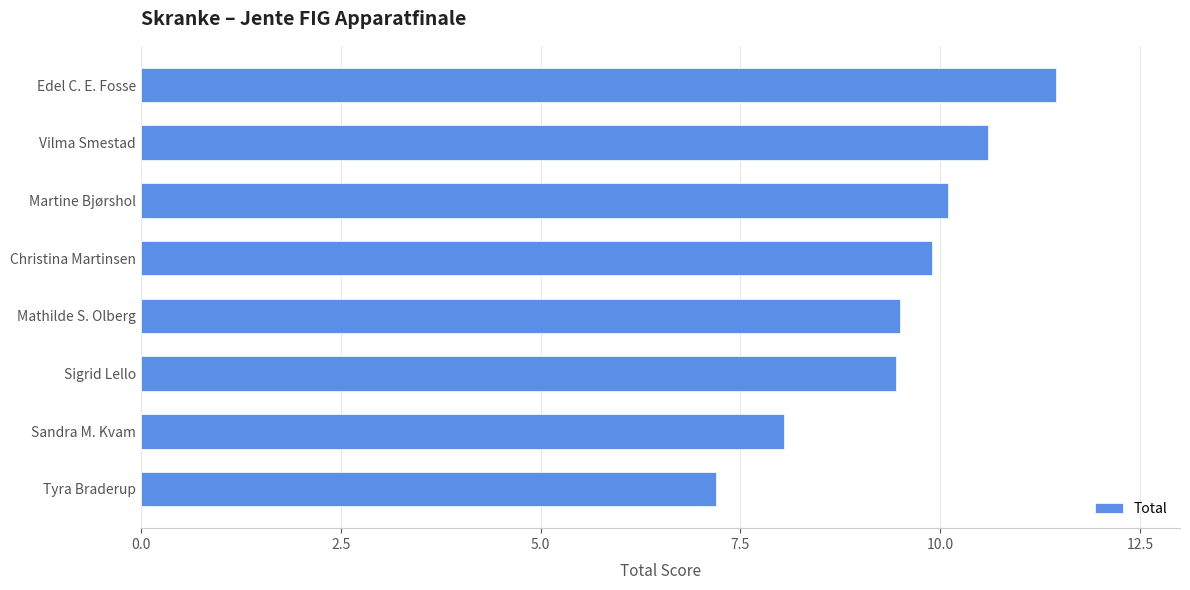

How many bars are there in total?

8